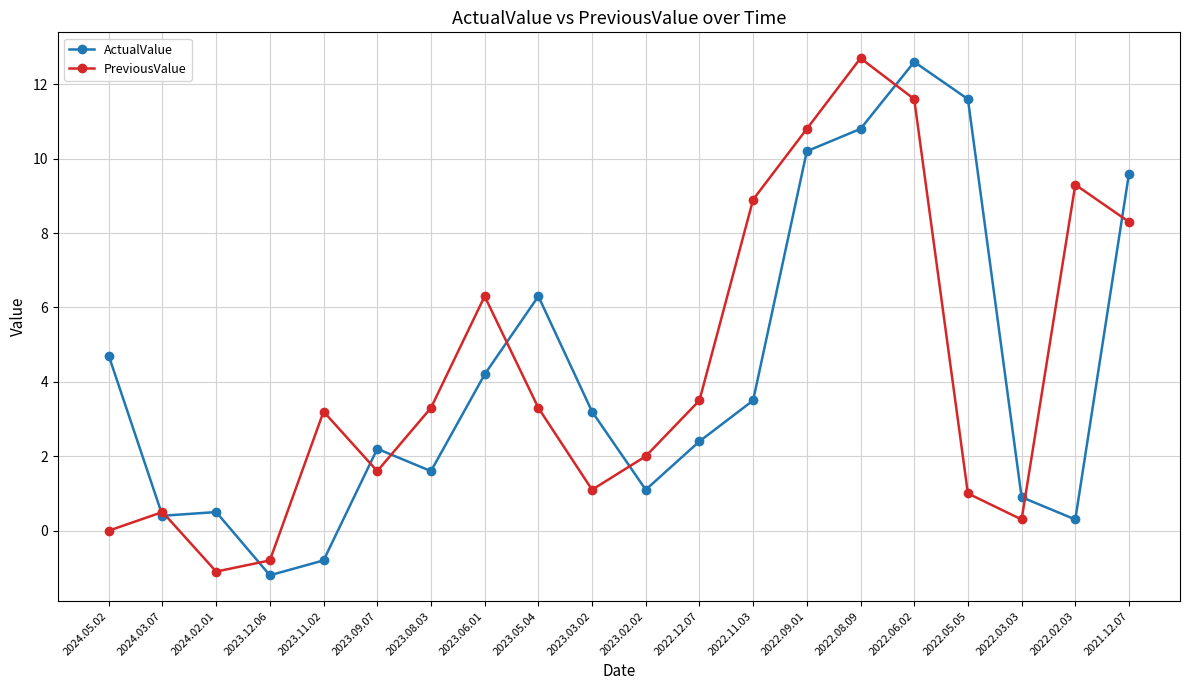

Is it true that PreviousValue equals 1.0 at 2023.02.02?

False